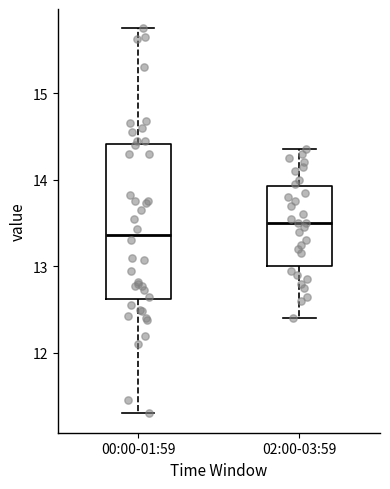

Which box has the lowest median line?

00:00-01:59